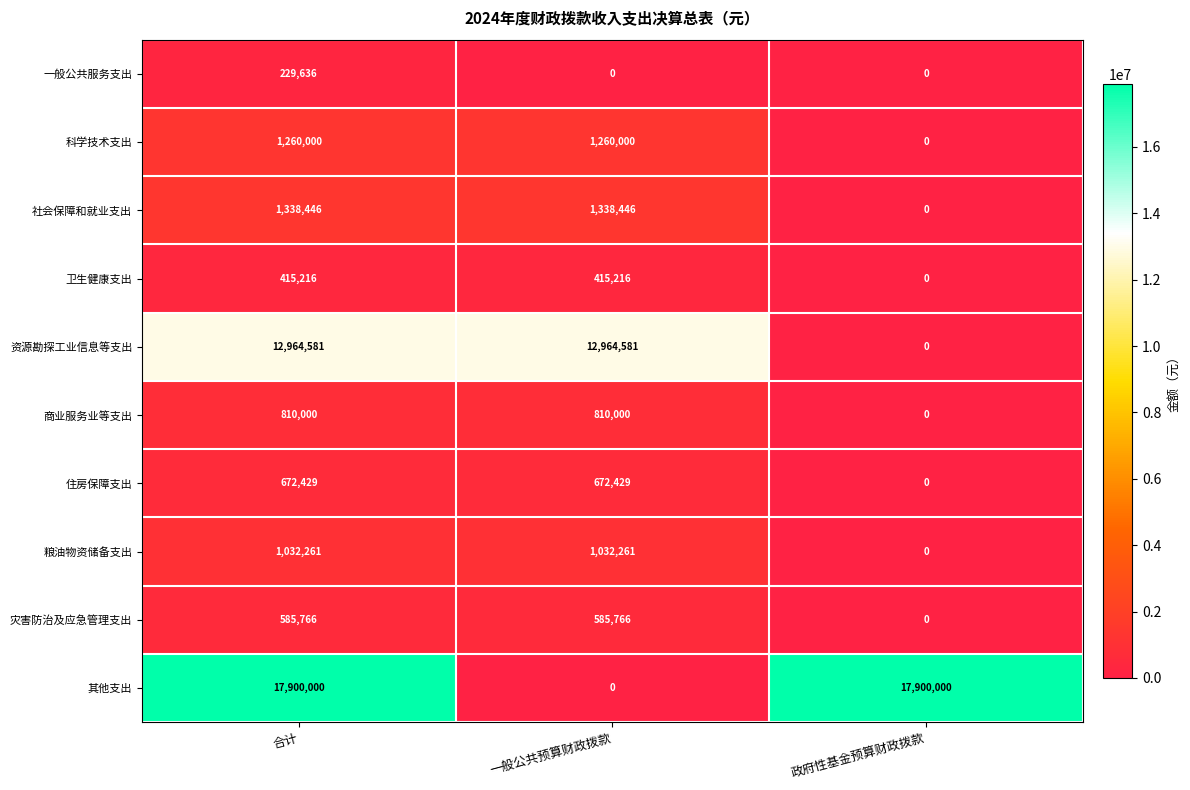

Is it true that 粮油物资储备支出 equals 1756110 at 一般公共预算财政拨款?

False